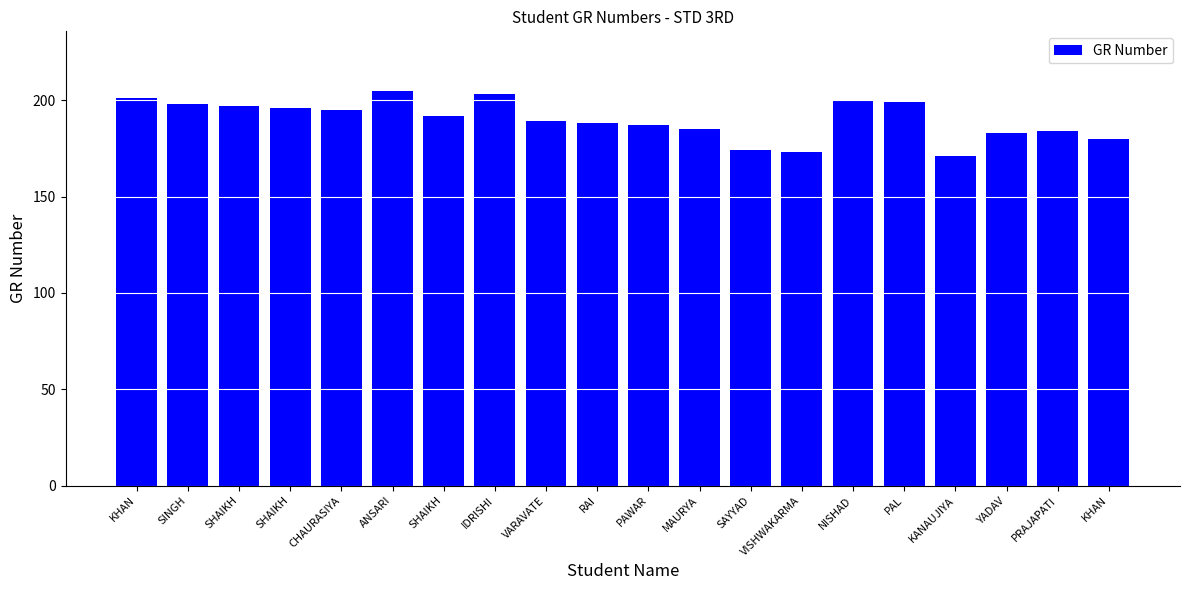

Count the number of categories in the chart.

20